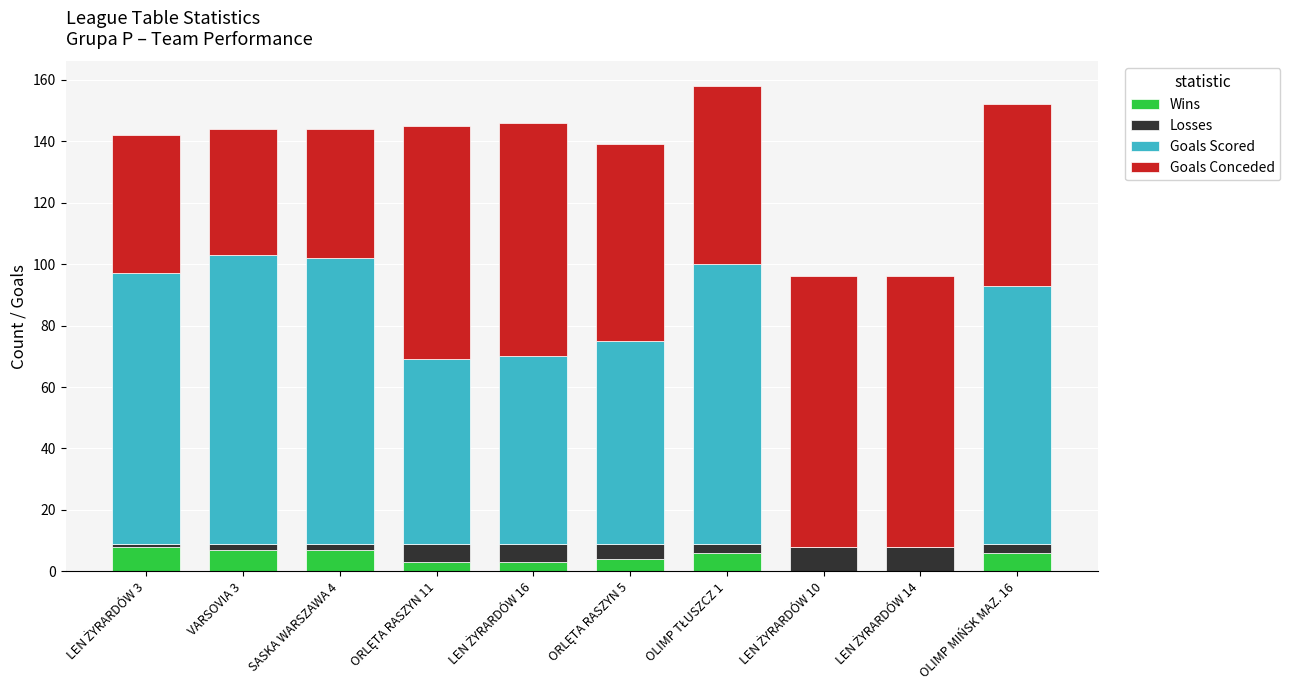

Are the bars grouped side by side (vs. stacked)?

No